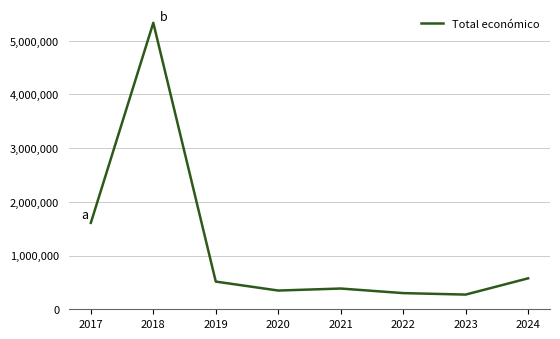

Where does the data first go above 515752?

2017